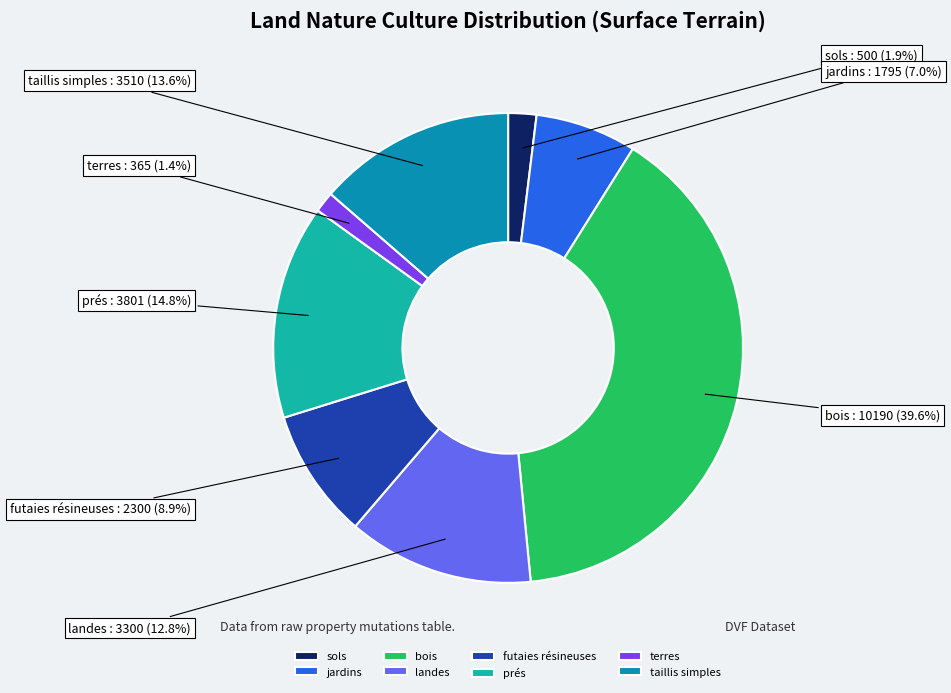

To the nearest percent, what is the difference between the taillis simples and sols slice percentages?

12%